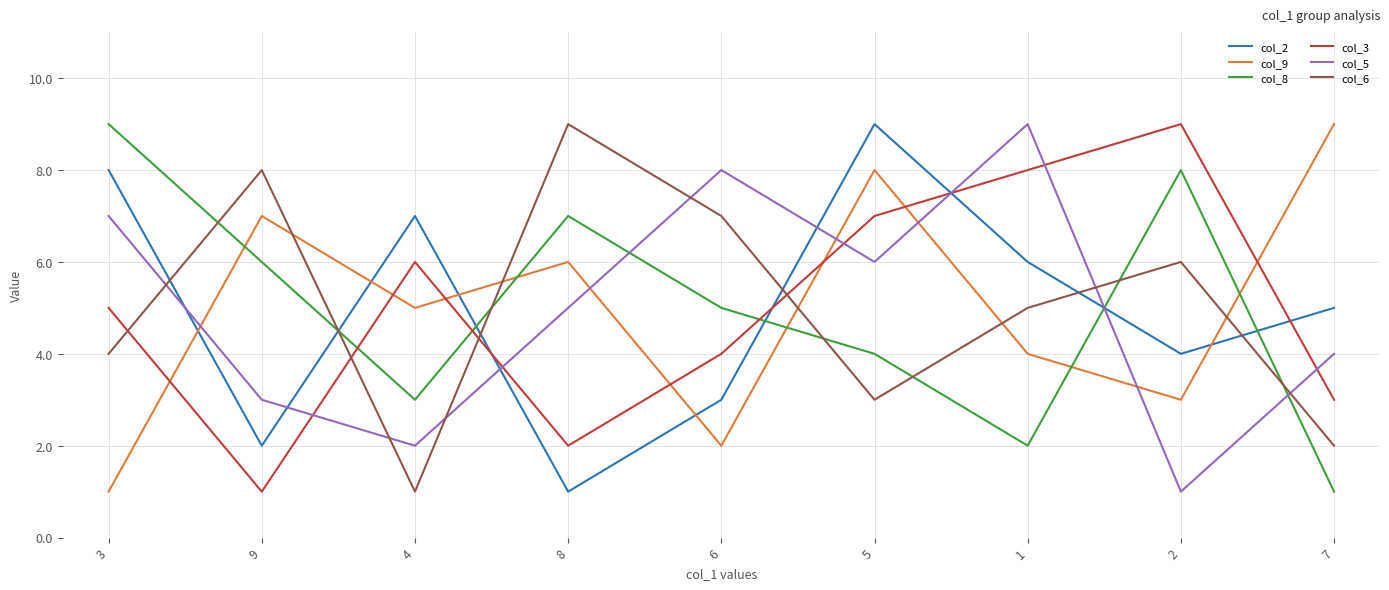

At which label is col_3 closest to 5?

3